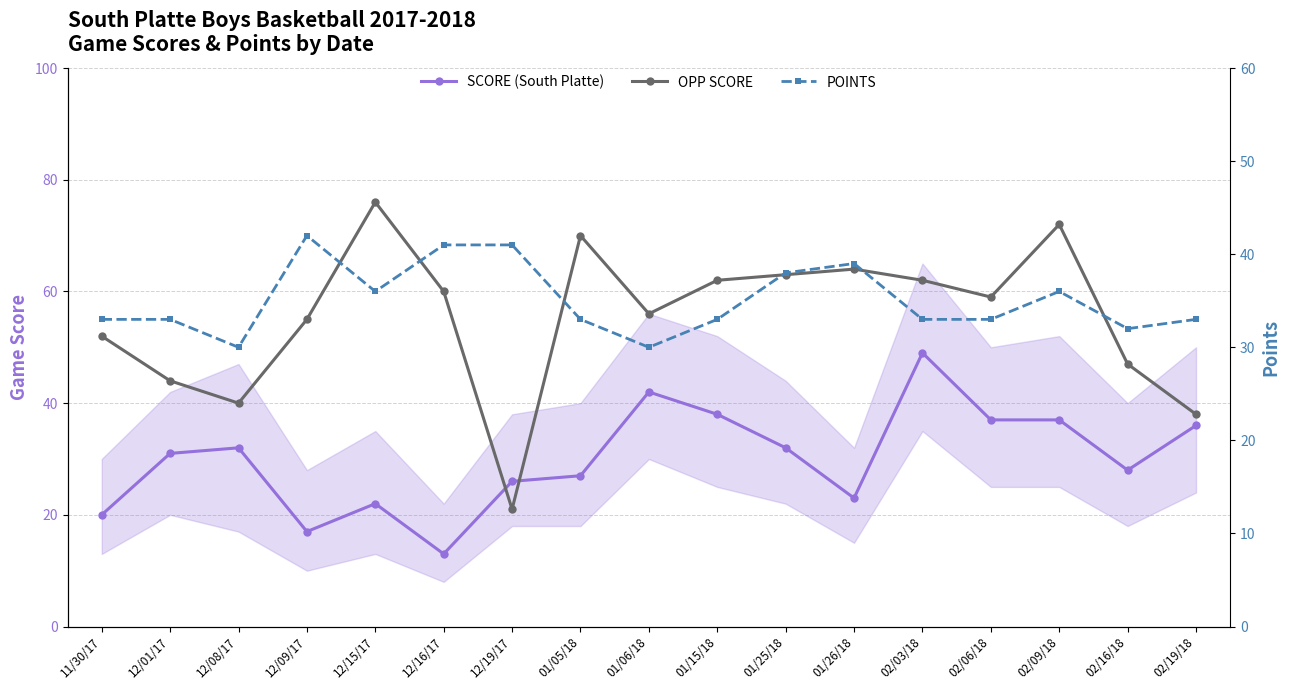

True or false: SCORE (South Platte) and OPP SCORE intersect in this chart.

True